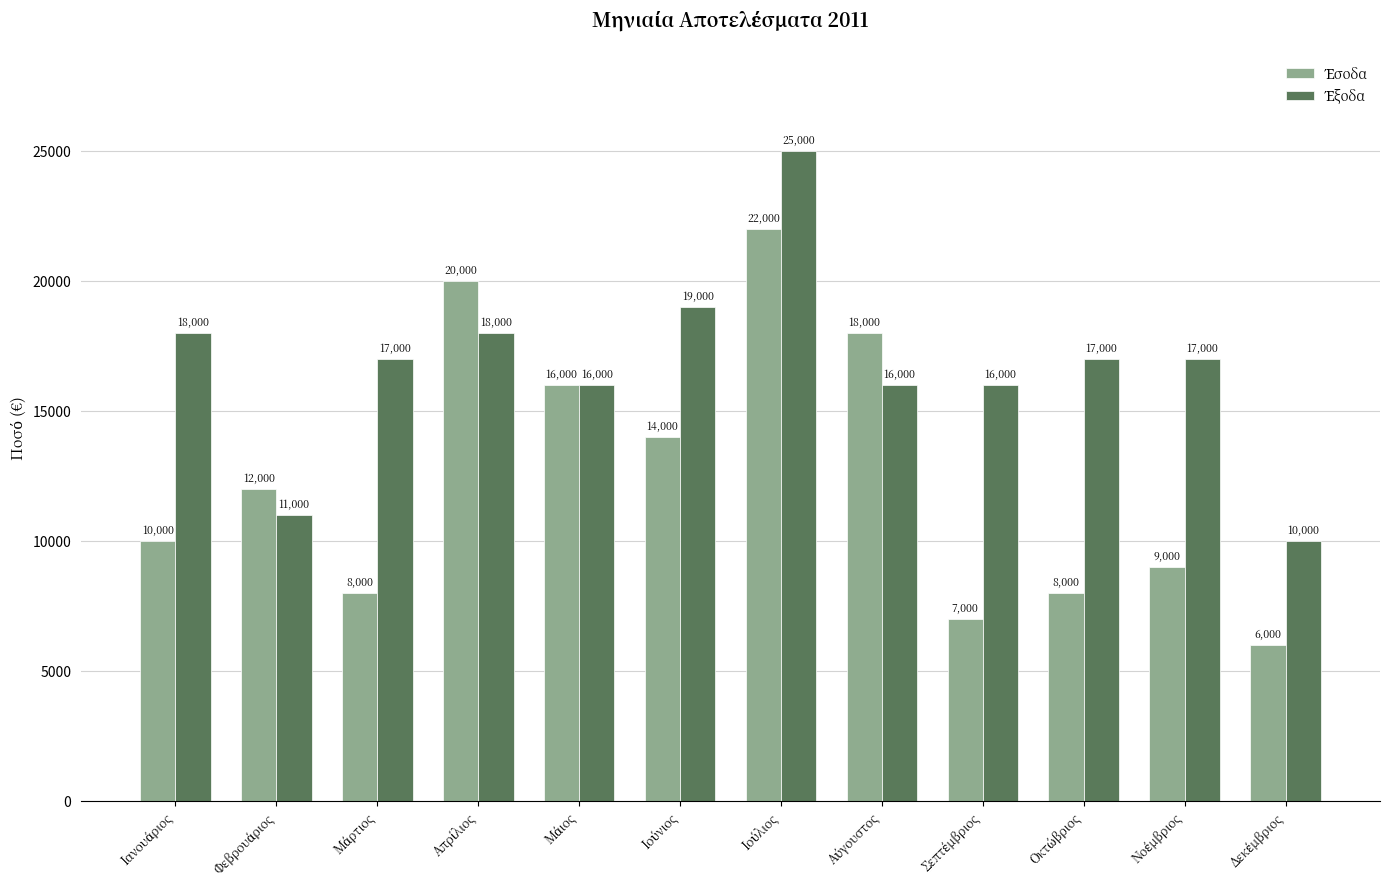

What is the minimum value shown in the chart?

6000